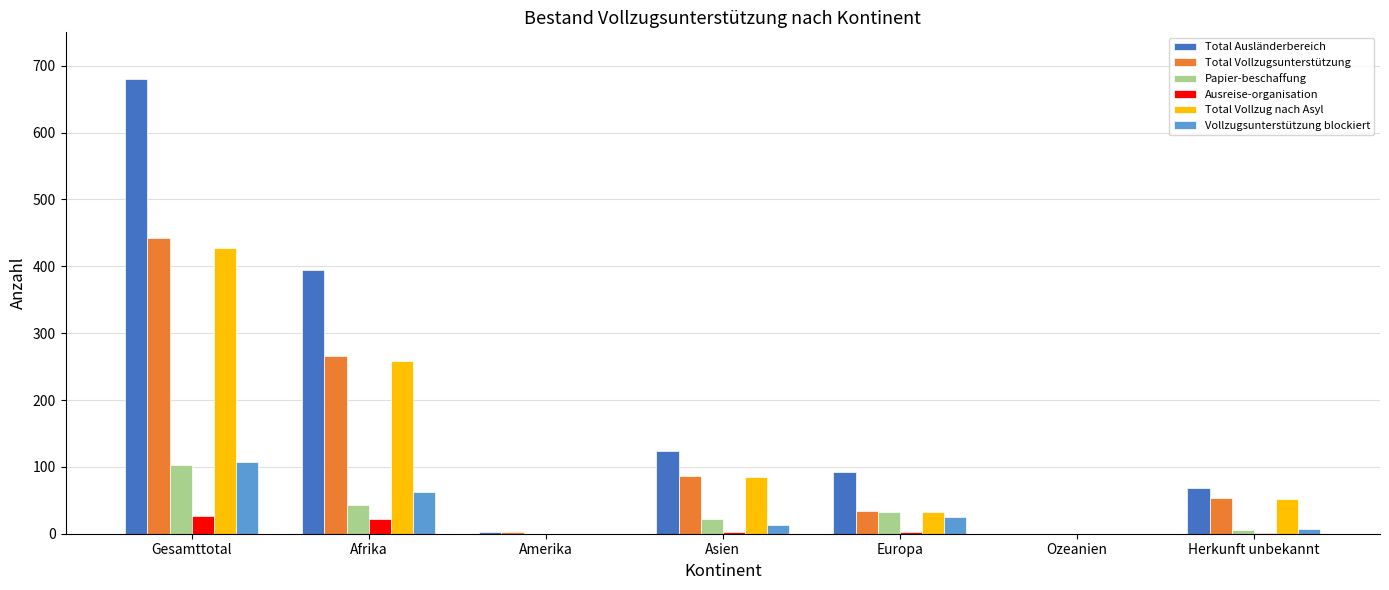

What is the sum of all Ausreise-organisation values?

54